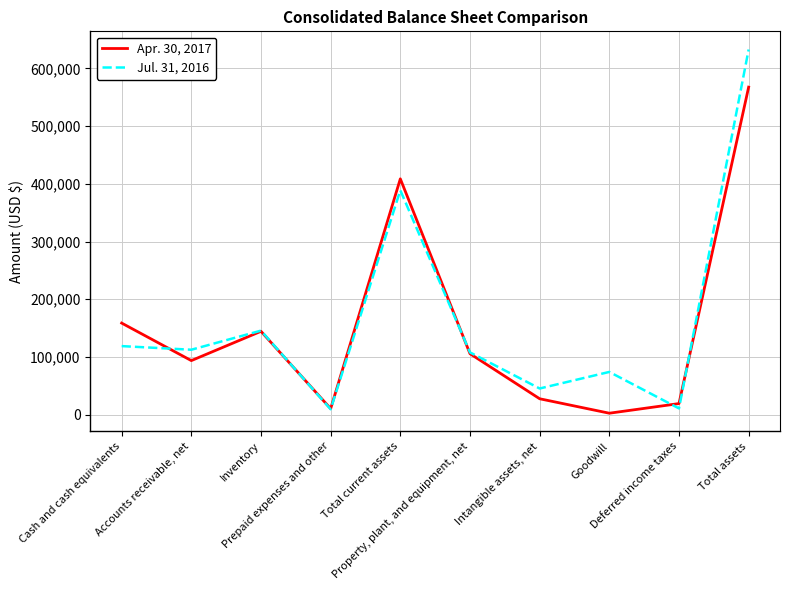

True or false: Apr. 30, 2017 has a value of 93560 at Accounts receivable, net.

True